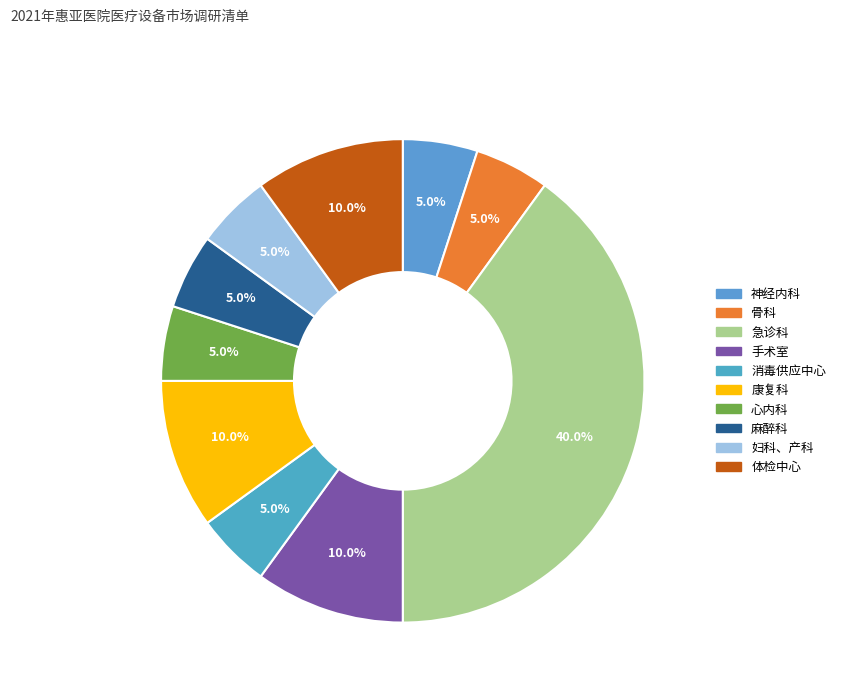

What is the smallest slice in the pie chart?

神经内科